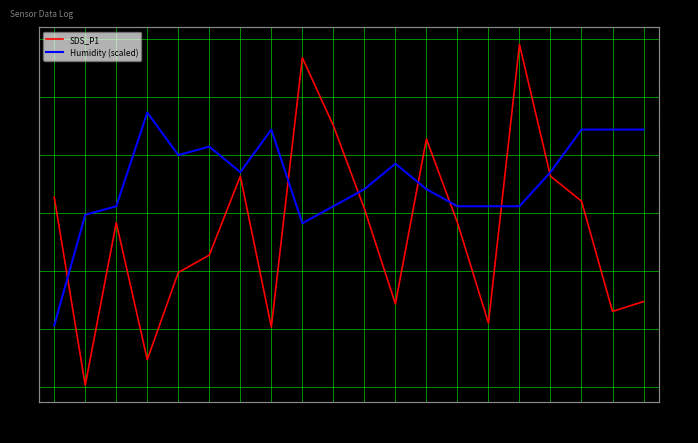

Which has a higher value, 00:01 or 05:52?

00:01